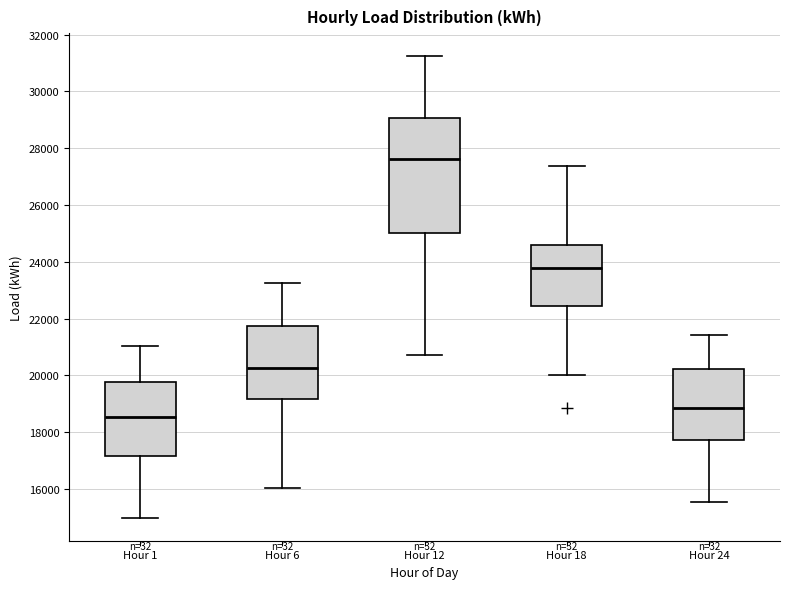

Where does the upper whisker of the box for Hour 6 end on the y-axis? The values are not printed on the chart, so give them approximately, as read against the axis.

23200